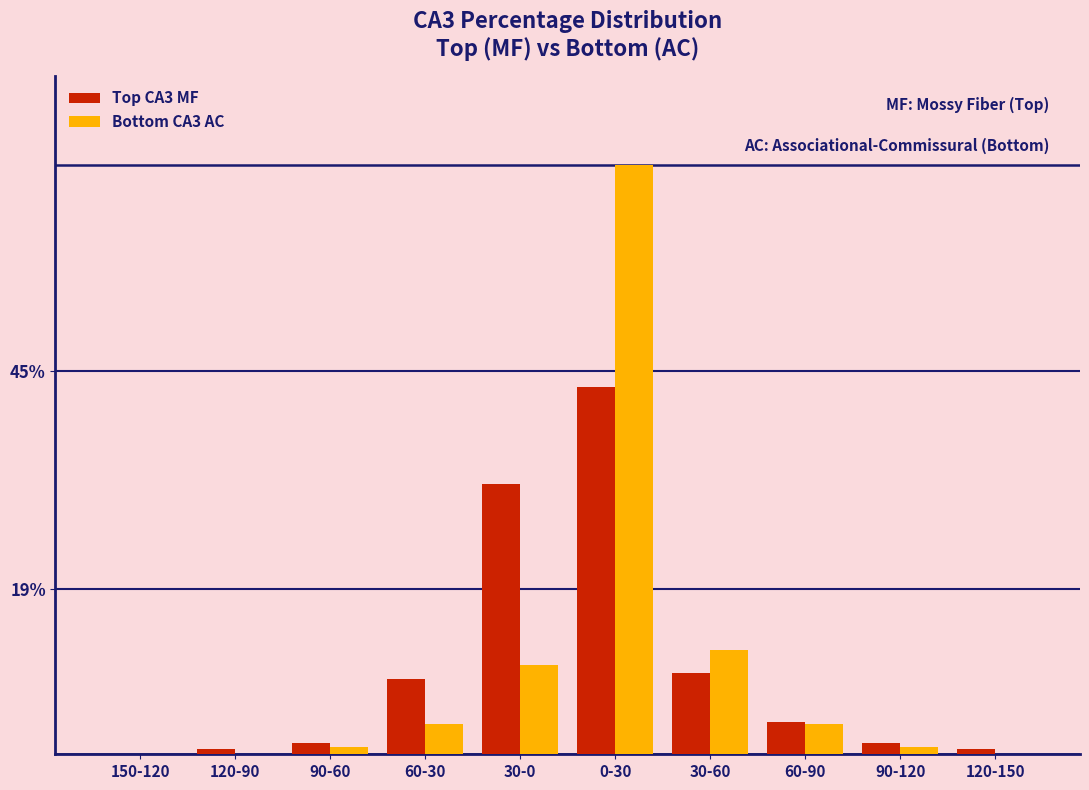

Reading left to right, extract all data points from this chart.

Top CA3 MF: 150-120=0.0	120-90=0.6	90-60=1.3	60-30=8.8	30-0=31.4	0-30=42.8	30-60=9.4	60-90=3.8	90-120=1.3	120-150=0.6
Bottom CA3 AC: 150-120=0.0	120-90=0.0	90-60=0.9	60-30=3.5	30-0=10.4	0-30=68.7	30-60=12.2	60-90=3.5	90-120=0.9	120-150=0.0